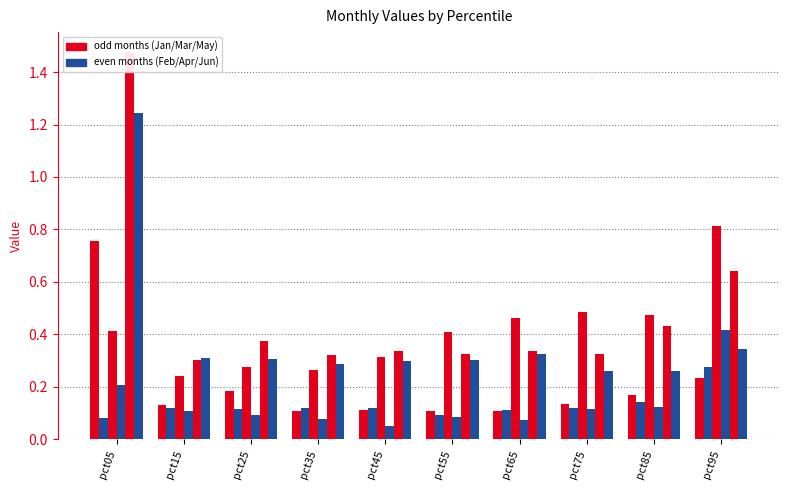

At which label is Jun closest to 0?

pct85